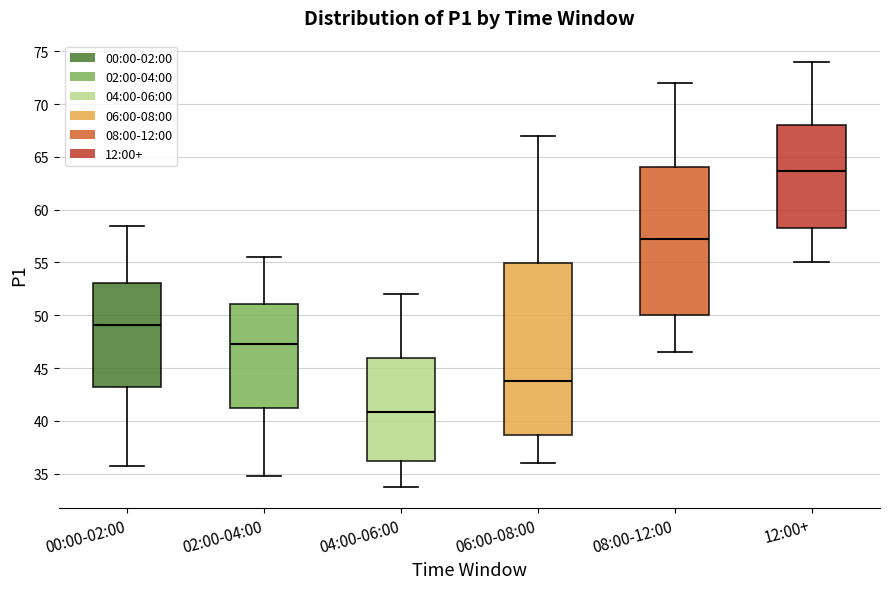

Reading left to right, transcribe this box plot: for each box, give where its median line is, the range the box spans, and where its two whiskers end, as read against the y-axis. The values are not printed on the chart, so give them approximately, as read against the axis.

00:00-02:00: median 49.0, box 43.5 to 53.0, whiskers 36.0 to 58.5
02:00-04:00: median 47.5, box 41.5 to 51.0, whiskers 35.0 to 55.5
04:00-06:00: median 41.0, box 36.0 to 46.0, whiskers 34.0 to 52.0
06:00-08:00: median 44.0, box 38.5 to 55.0, whiskers 36.0 to 67.0
08:00-12:00: median 57.5, box 50.0 to 64.0, whiskers 46.5 to 72.0
12:00+: median 63.5, box 58.5 to 68.0, whiskers 55.0 to 74.0